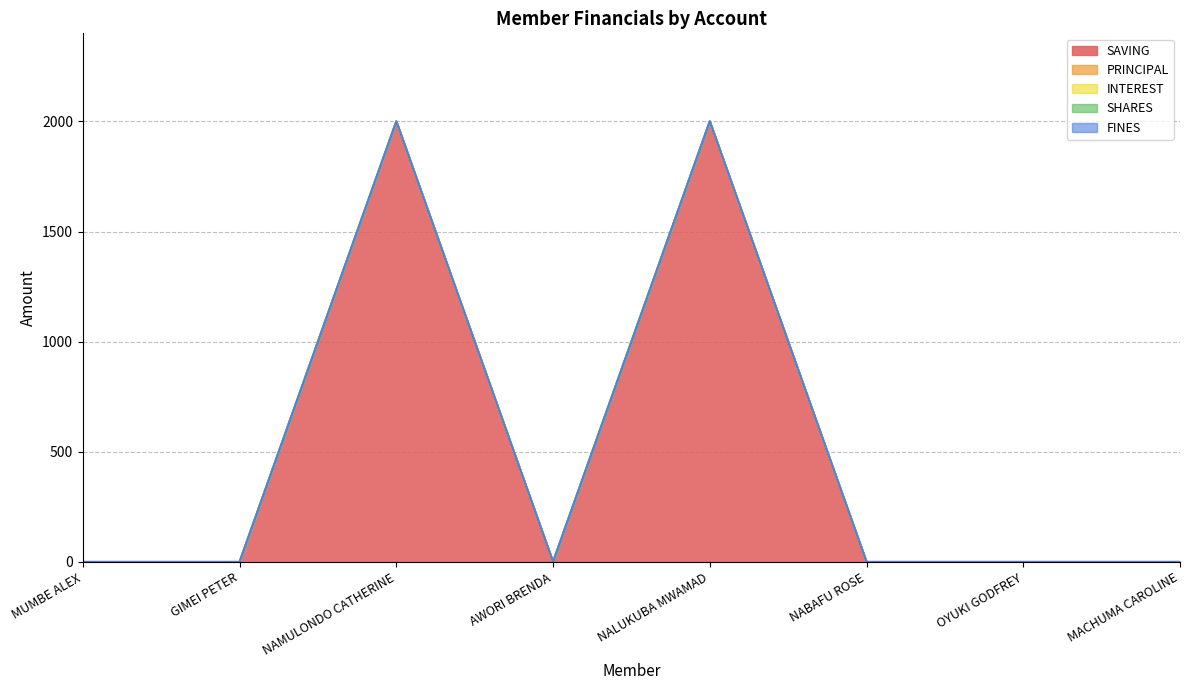

What are all the series names shown in the legend?

SAVING, PRINCIPAL, INTEREST, SHARES, FINES